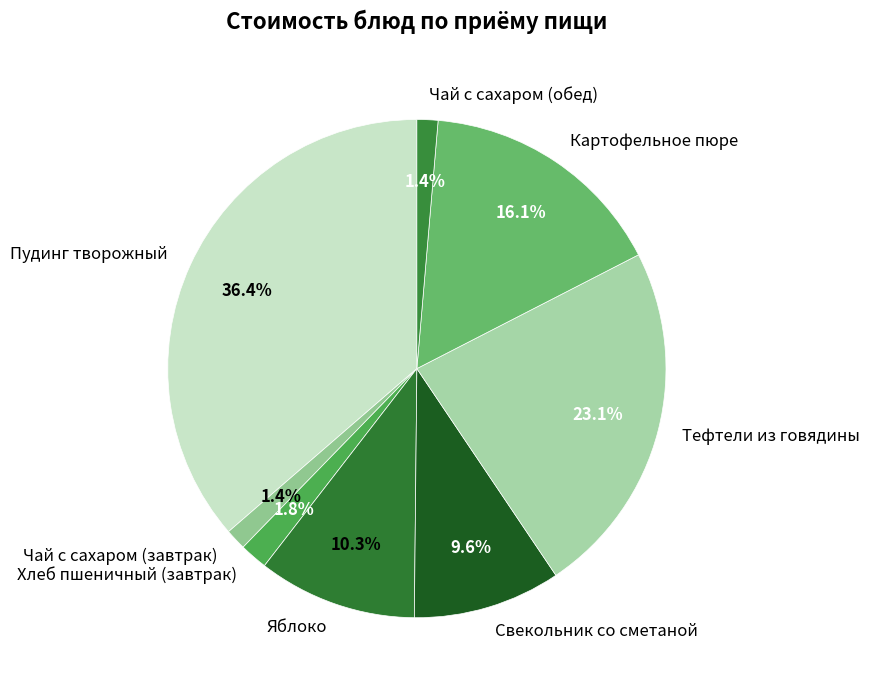

To the nearest percent, what is the difference between the largest and smallest slice percentages?

35%